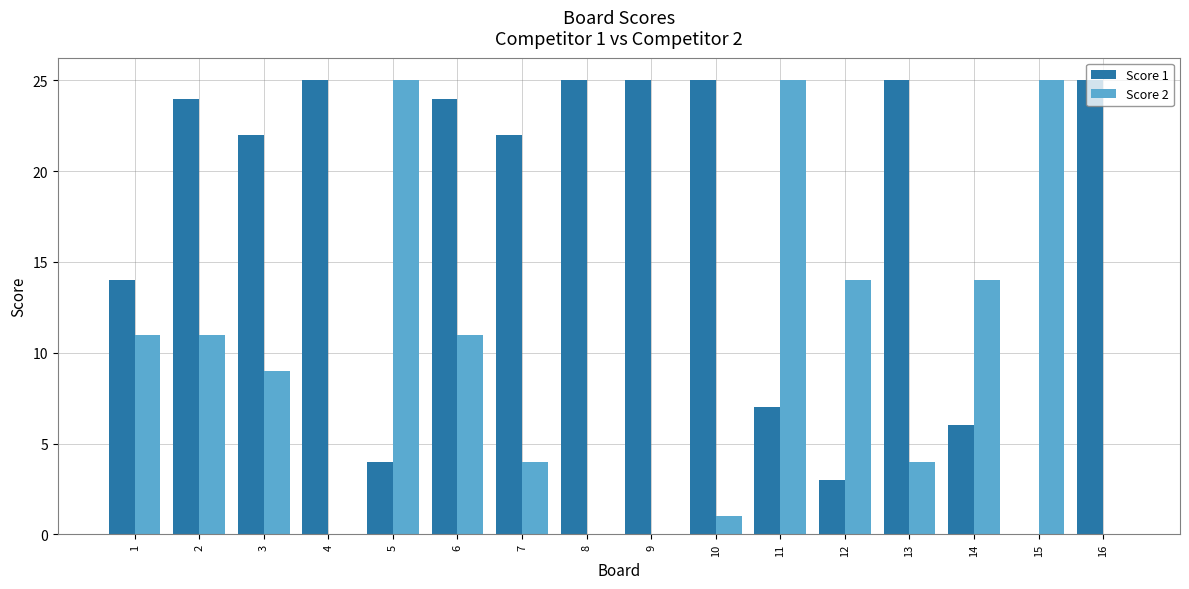

What is the greatest value displayed?

25